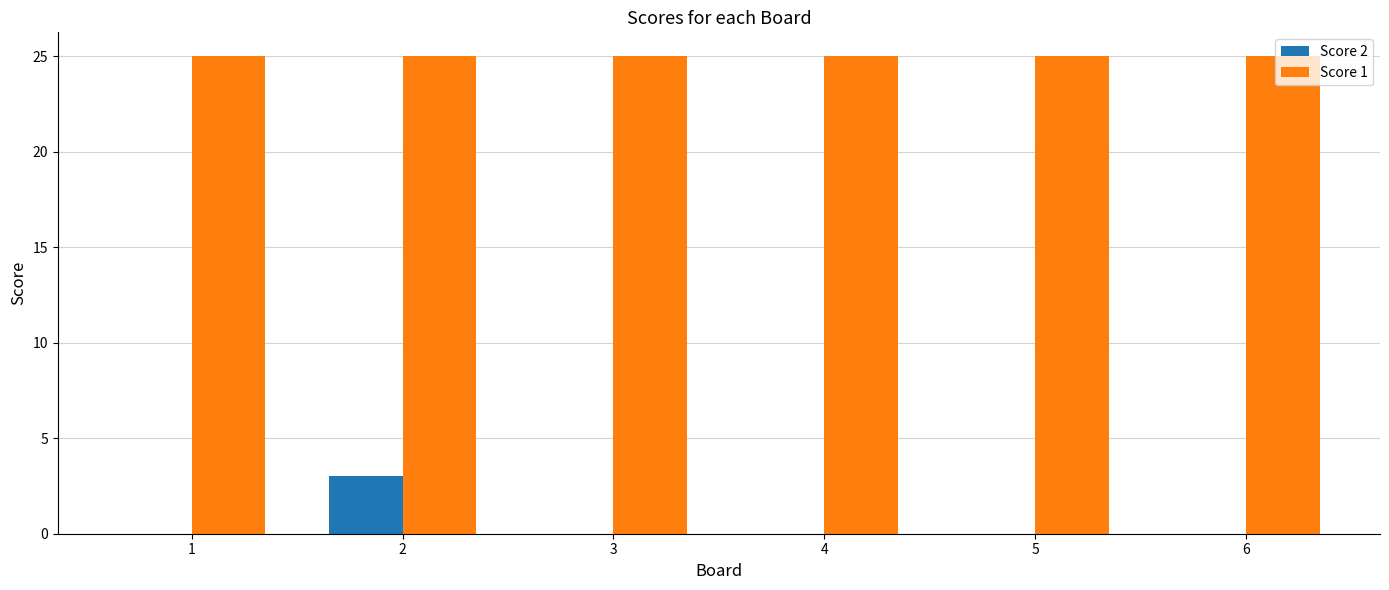

Is the value of Score 1 at 6 greater than the value of Score 2 at 6?

Yes